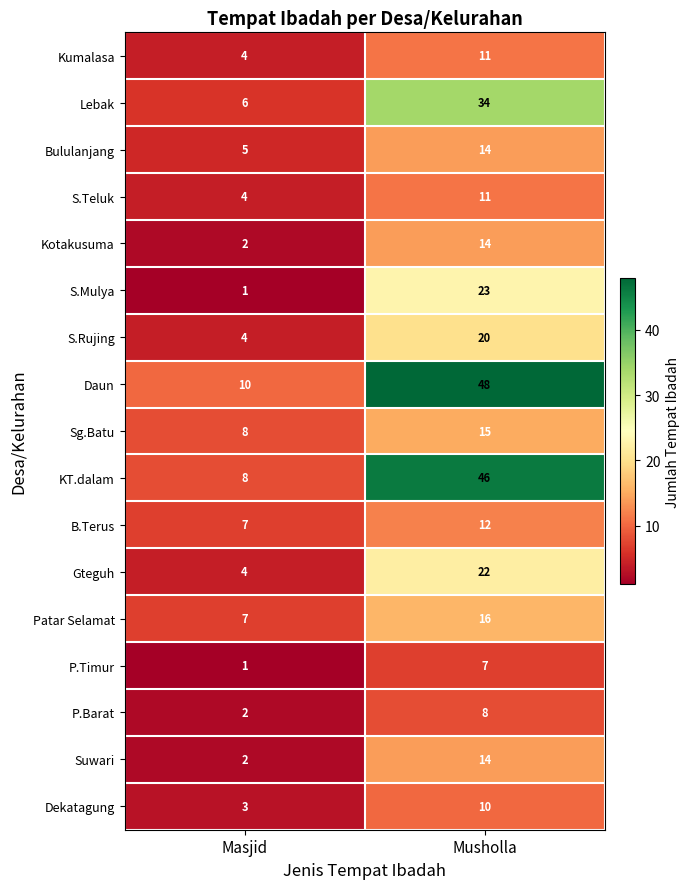

What is the difference between the Sg.Batu values at Musholla and Masjid?

7